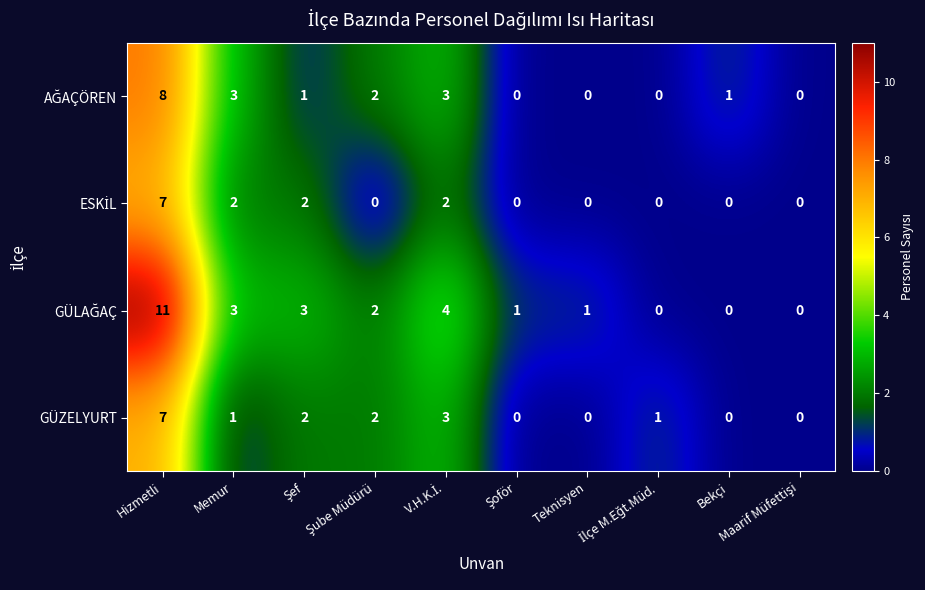

What is the total value across all series at Hizmetli?

33